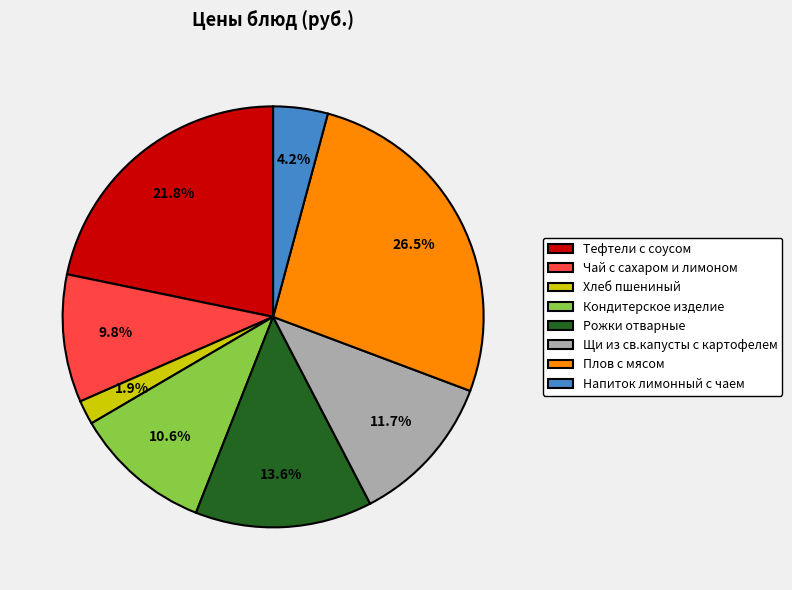

The Кондитерское изделие slice represents 11% of the pie. True or false?

True